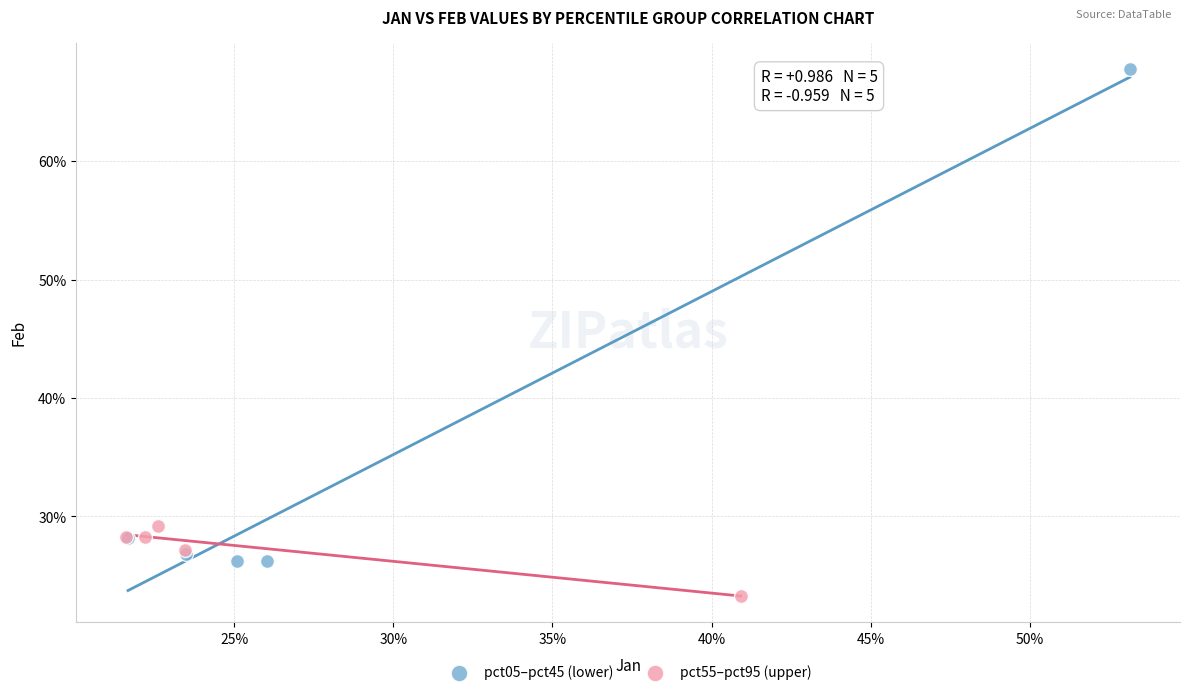

Which series reaches the maximum Y coordinate?

pct05–pct45 (lower)